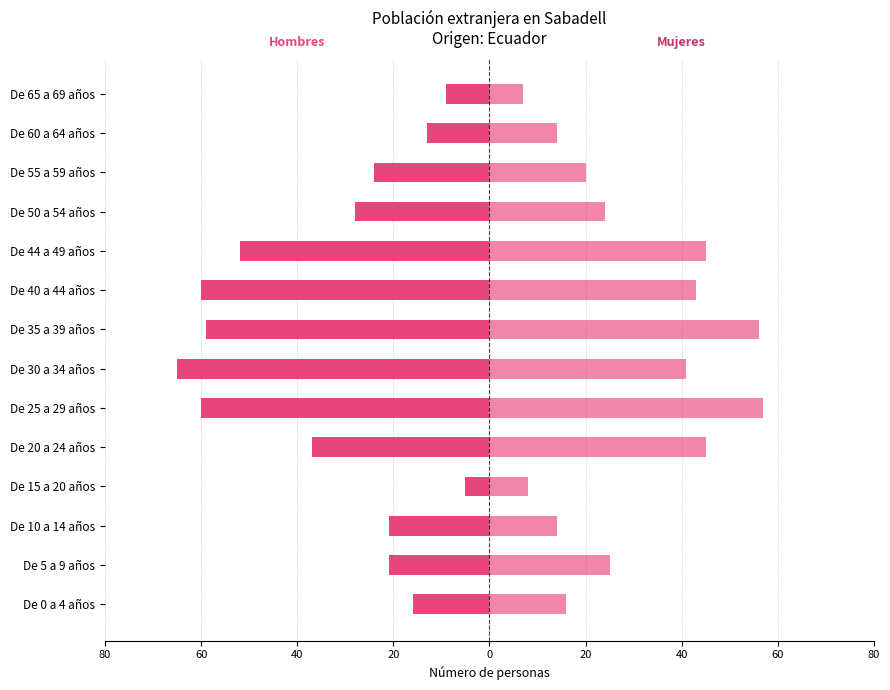

How many data points in Hombres are above -24?

6